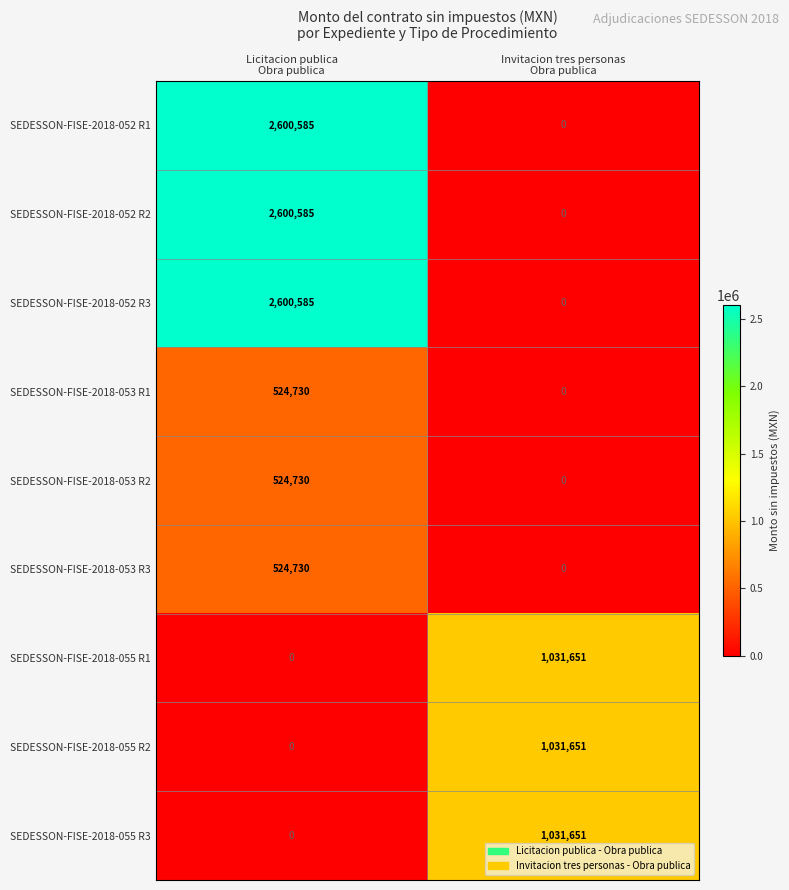

What is the maximum value for SEDESSON-FISE-2018-052 R2?

2600585